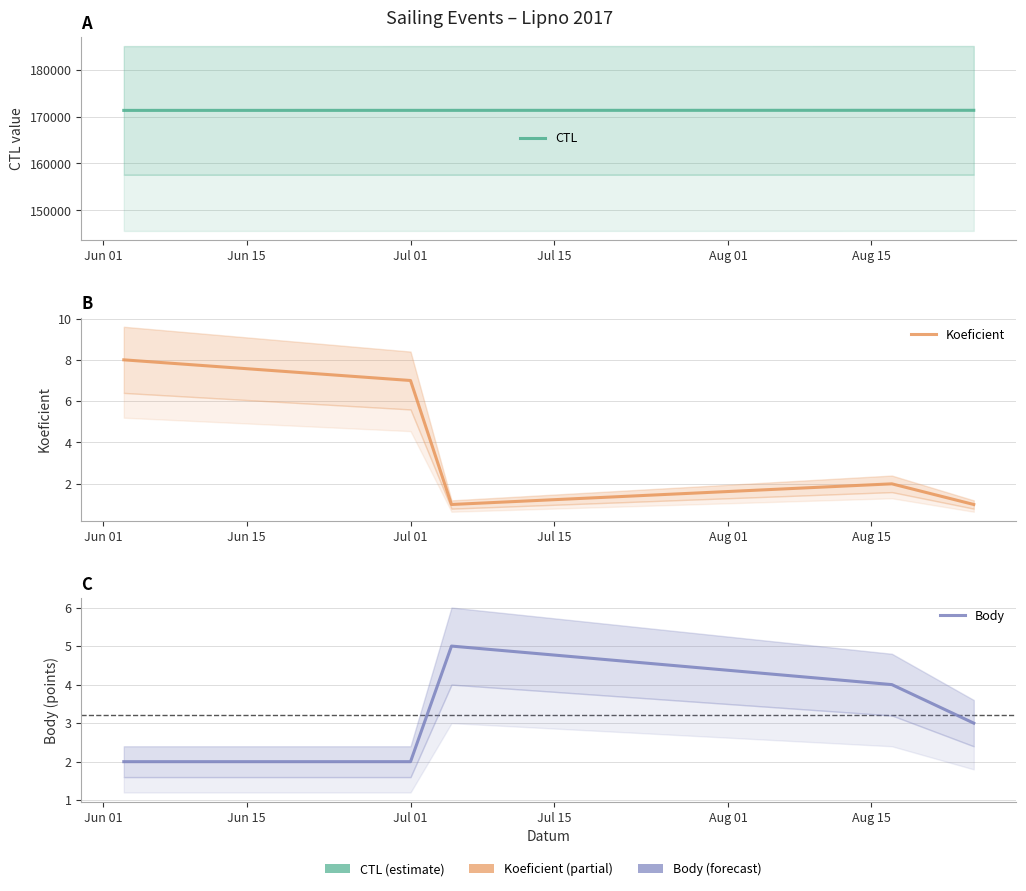

What is the difference between the second highest and second lowest values in the Koeficient series?

6